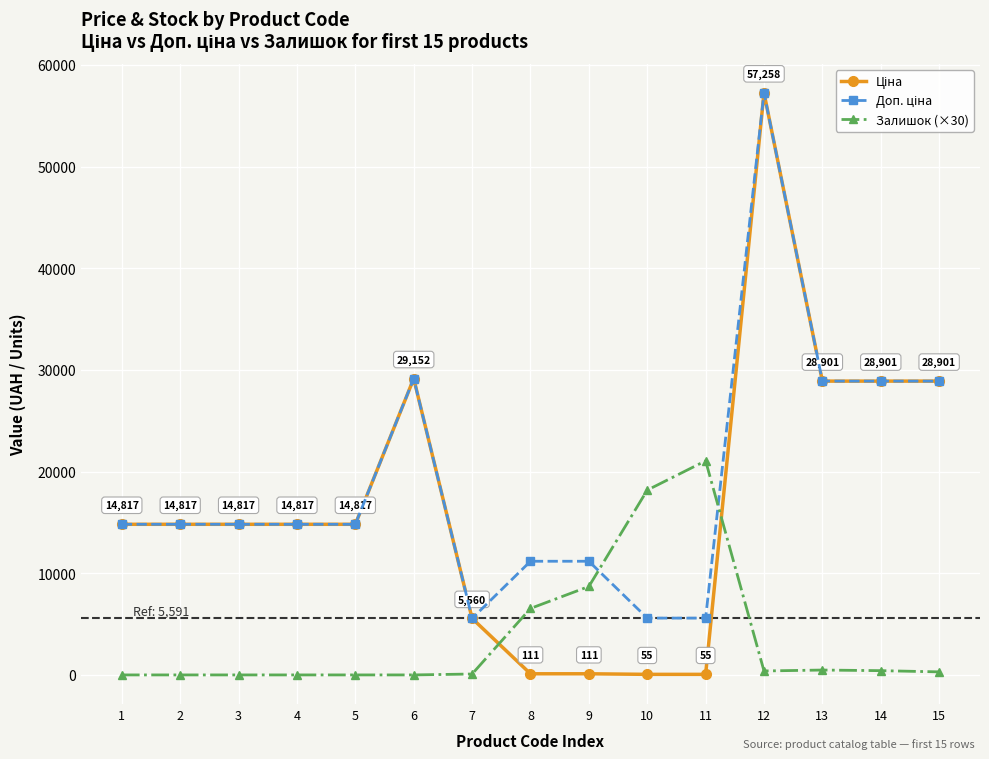

What is the difference between the highest and lowest values at 3?

14817.6